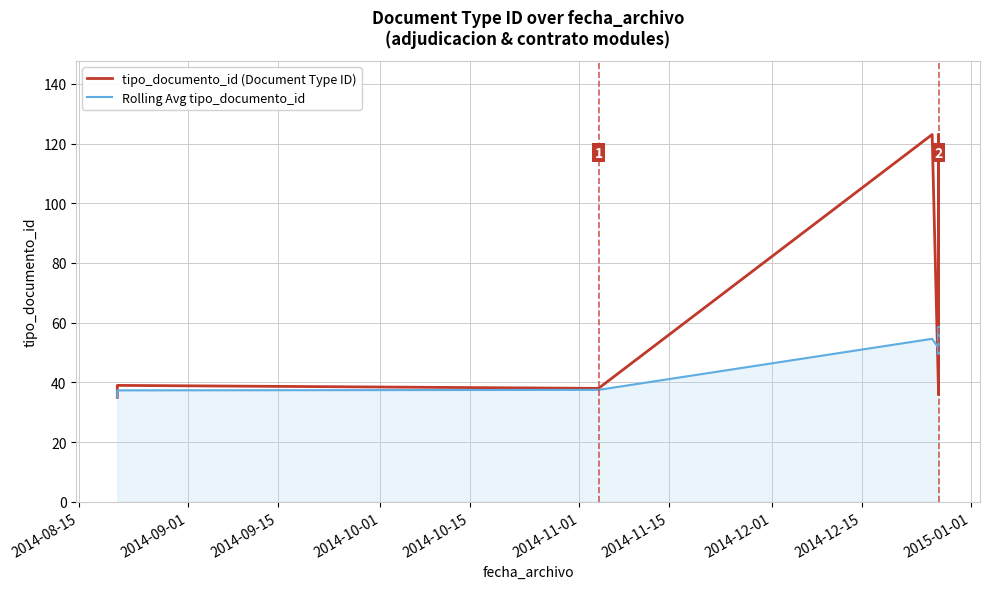

What is the approximate value of tipo_documento_id (Document Type ID) at 2014-11-01?

36.0